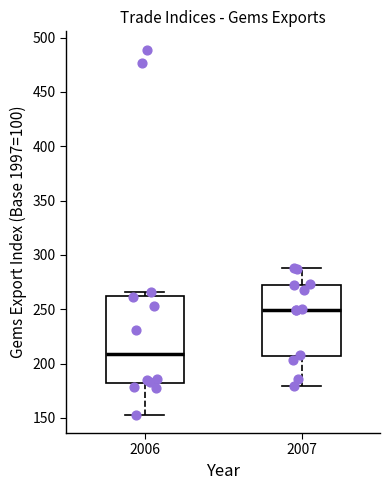

Comparing the boxes themselves (not the whiskers), which one is the tallest?

2006